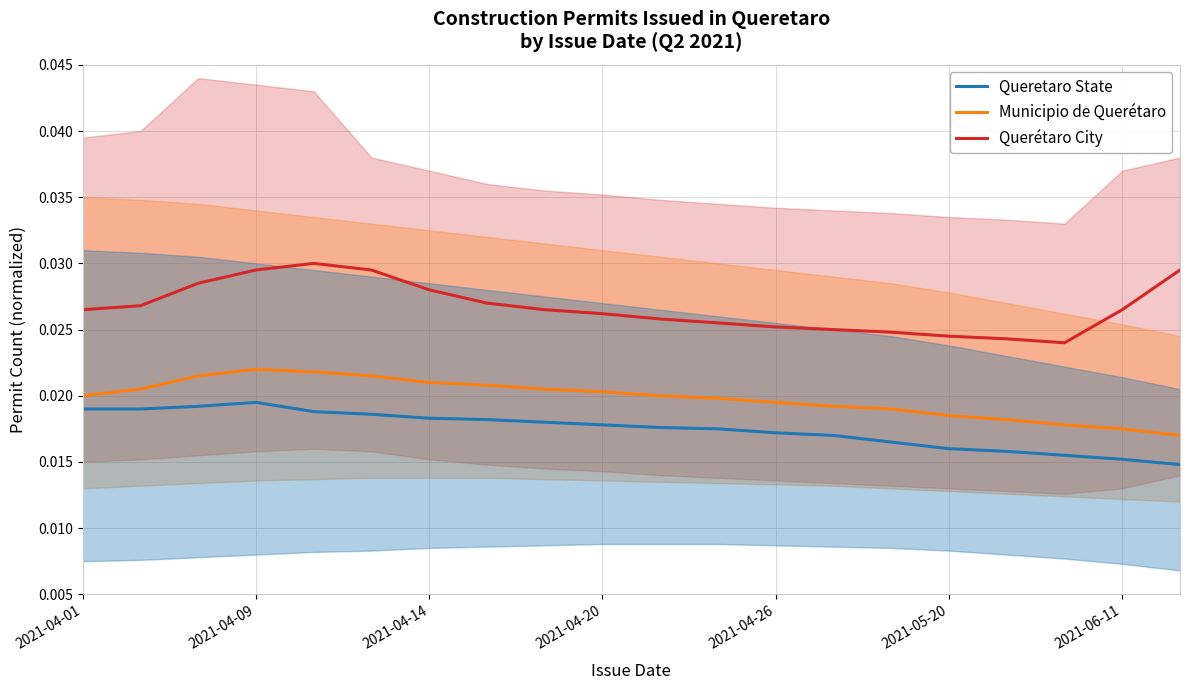

True or false: Queretaro State and Municipio de Querétaro intersect in this chart.

False